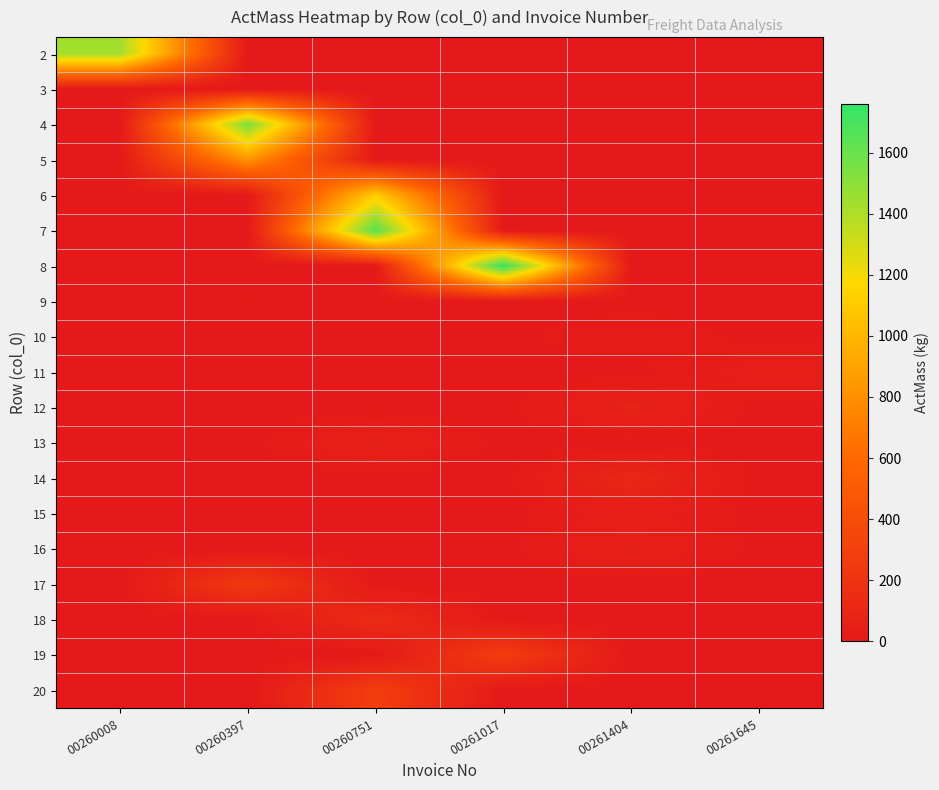

Between 00261017 and 00260751, which is larger?

00261017